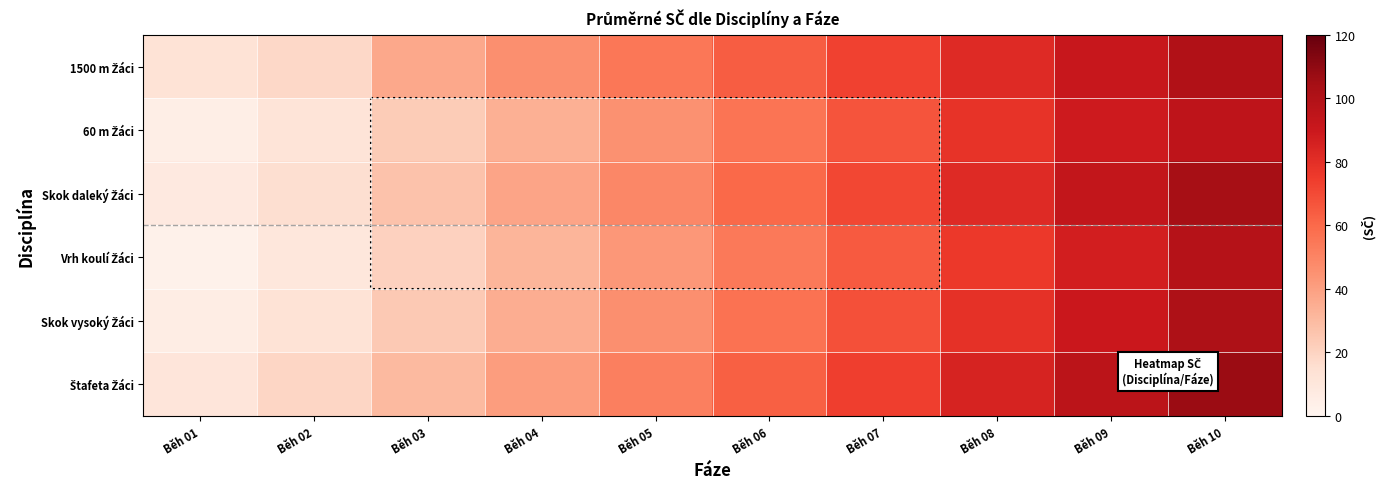

Rank the series by their maximum value, from highest to lowest.

Štafeta Žáci, Skok daleký Žáci, Skok vysoký Žáci, 1500 m Žáci, Vrh koulí Žáci, 60 m Žáci